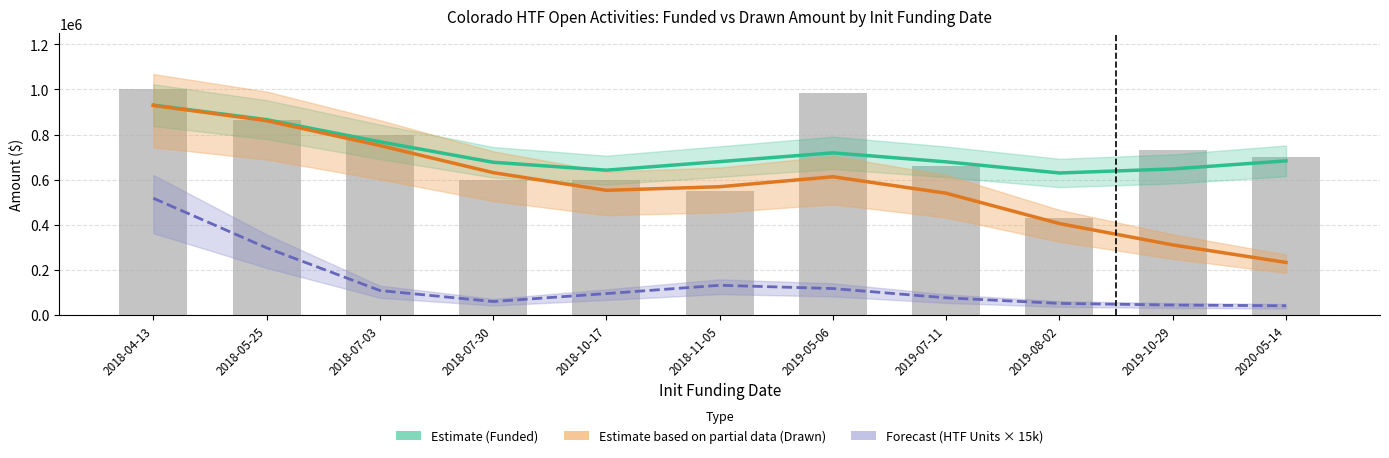

What is the sum of the HTF Units × 15k (Forecast) values at 2019-08-02 and 2018-07-03?

157972.5